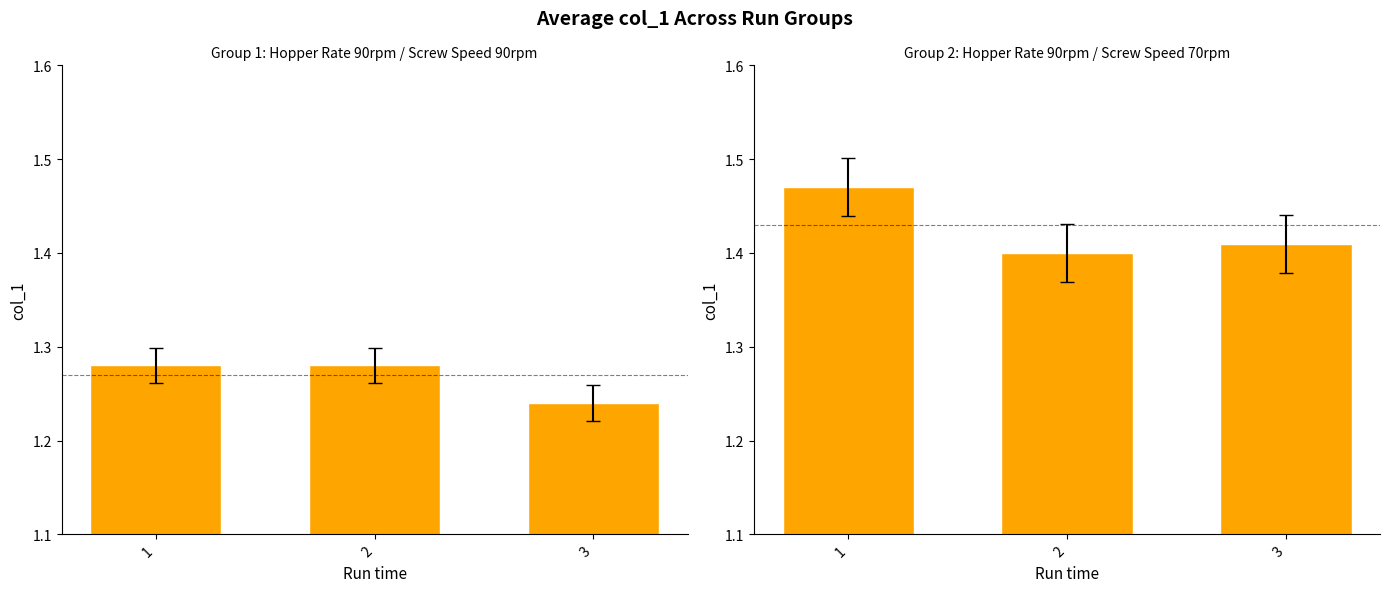

How many distinct data groups are displayed?

2